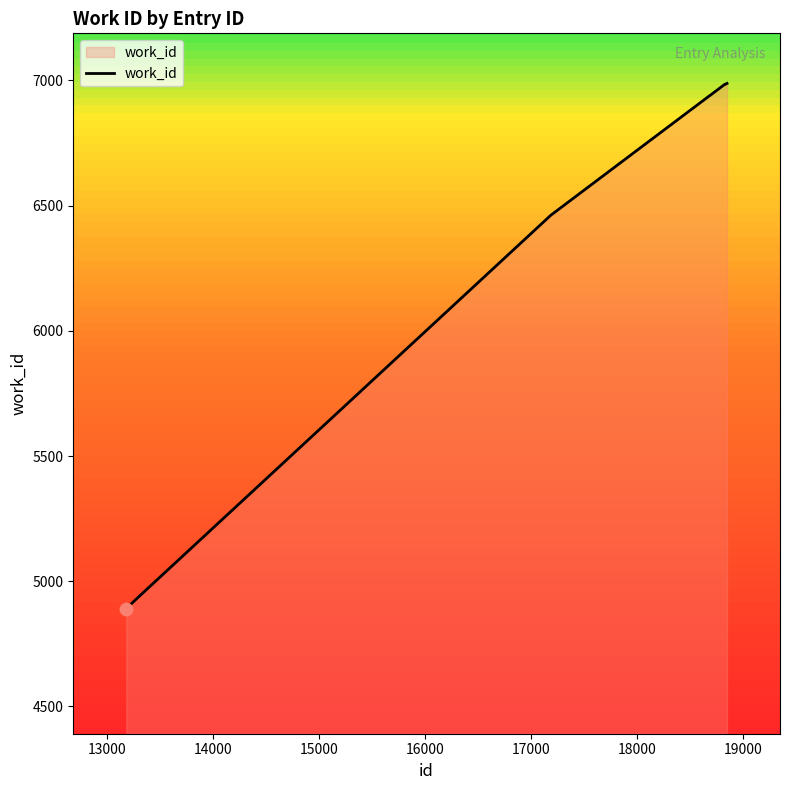

What is the difference between the maximum and minimum values?

2097